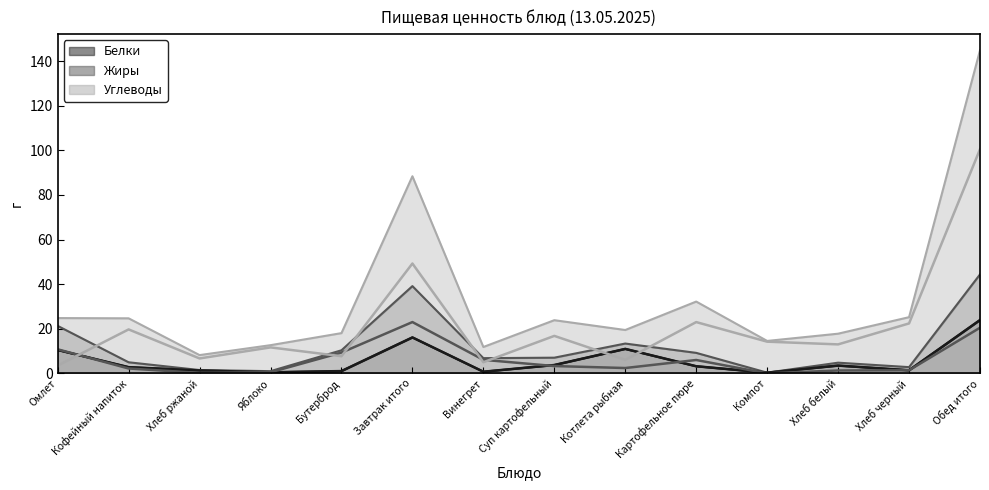

True or false: Углеводы (линия) and Жиры (линия) cross at least once.

True